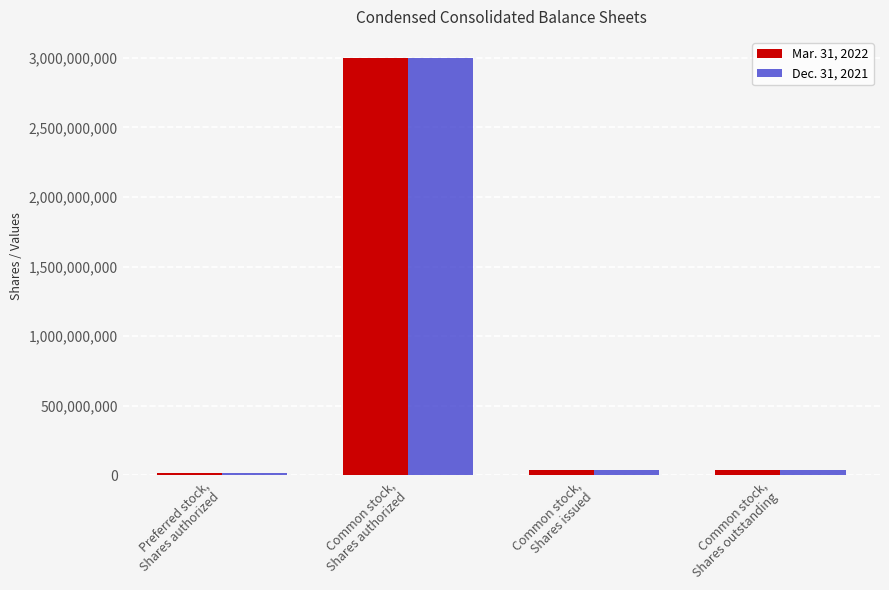

Rank the series by their average value, from highest to lowest.

Mar. 31, 2022, Dec. 31, 2021